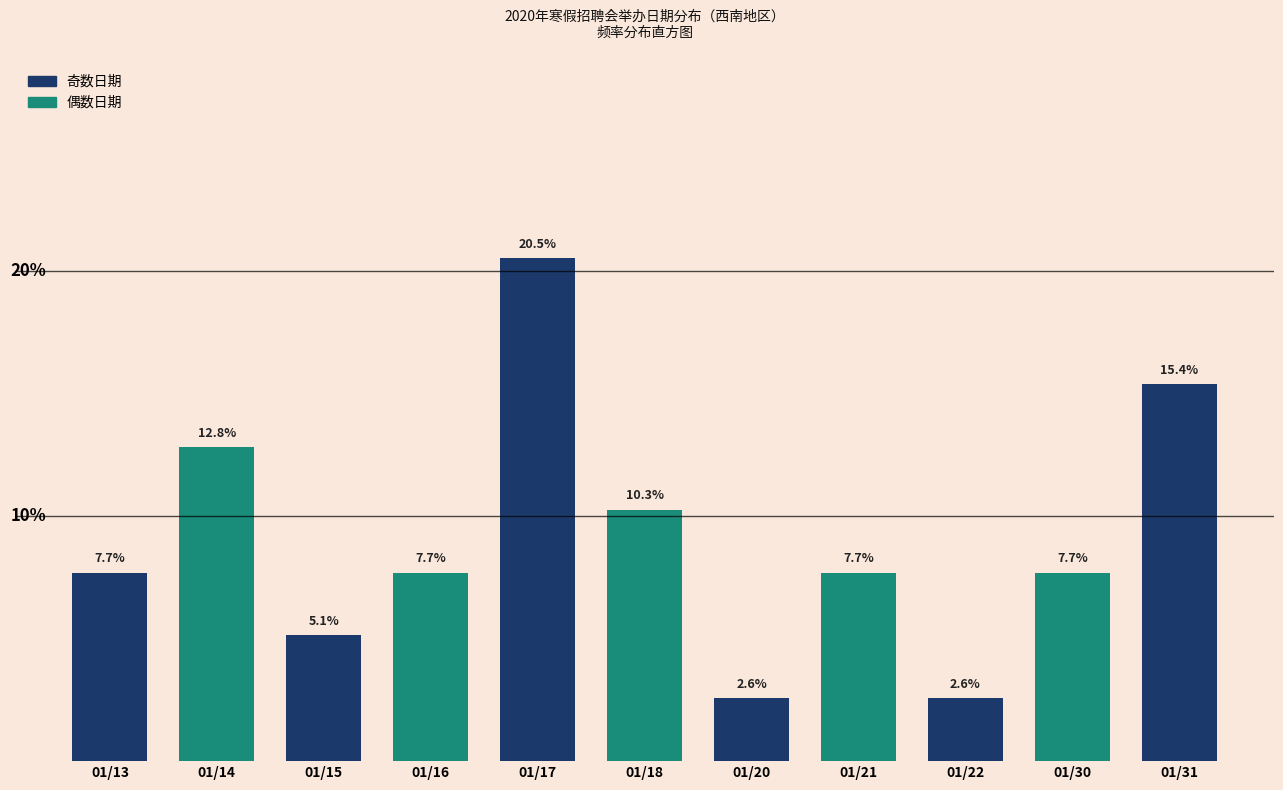

Which category has the highest value across all series?

01/17